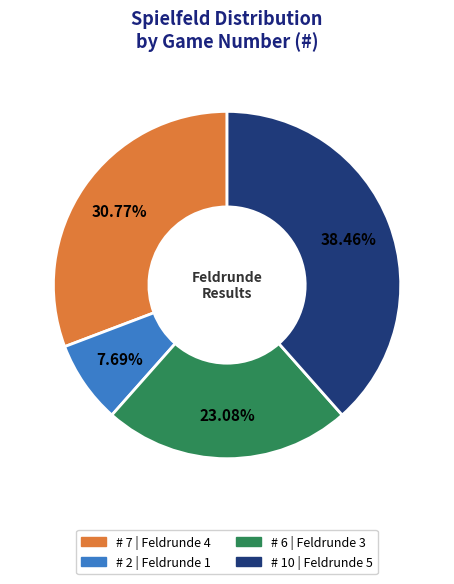

Does any single category account for the majority?

No